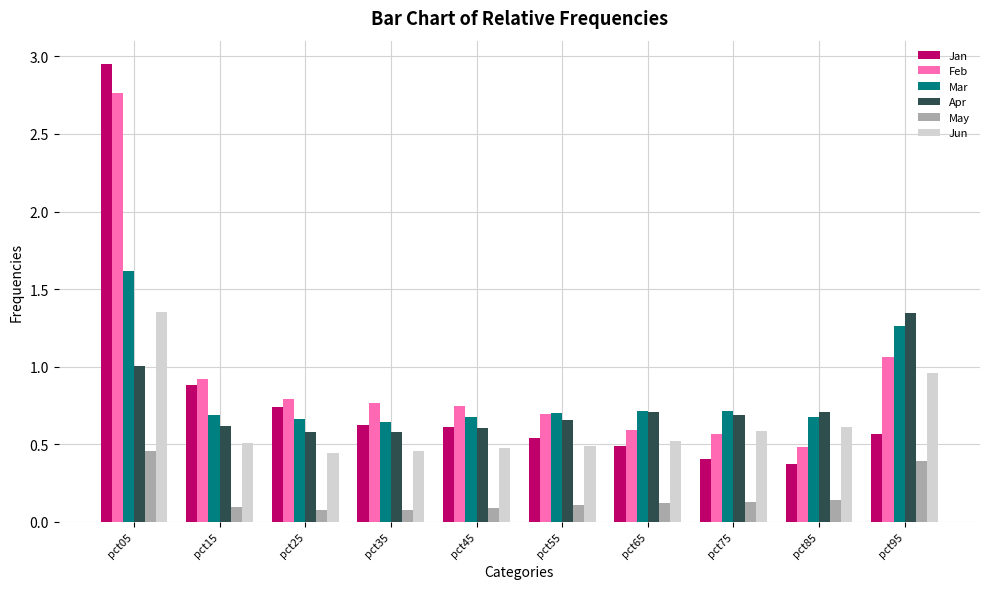

Read the Feb value at pct15.

0.9